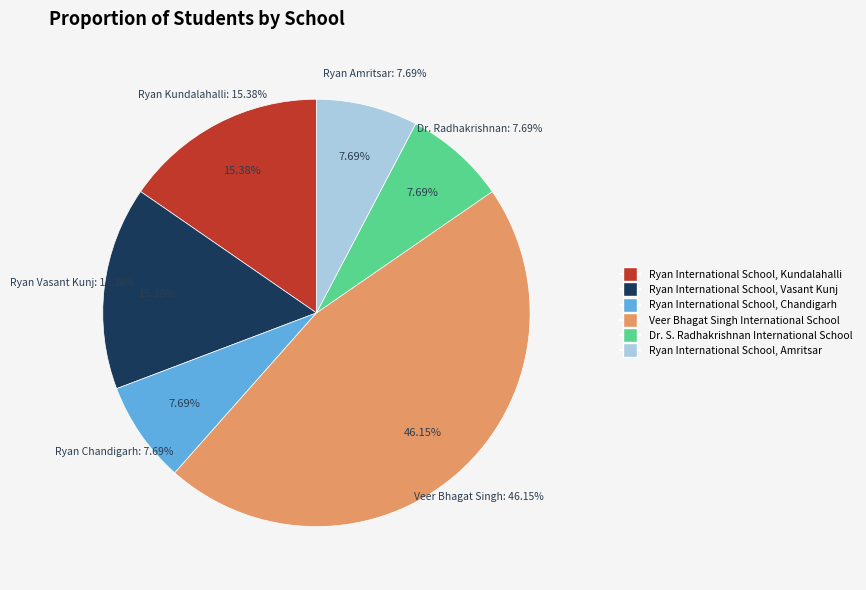

How much of the chart is everything except Veer Bhagat Singh International School?

53.8%